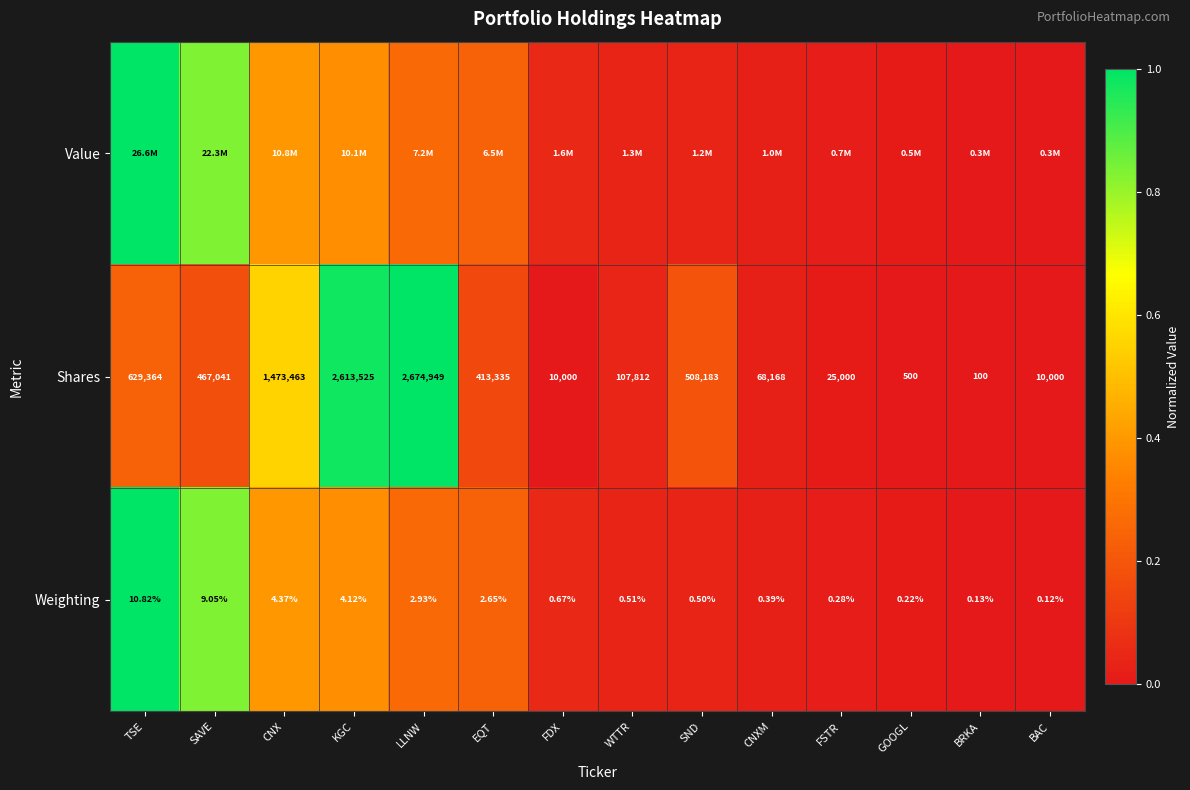

Which category has the lowest value in the Shares series?

BRKA